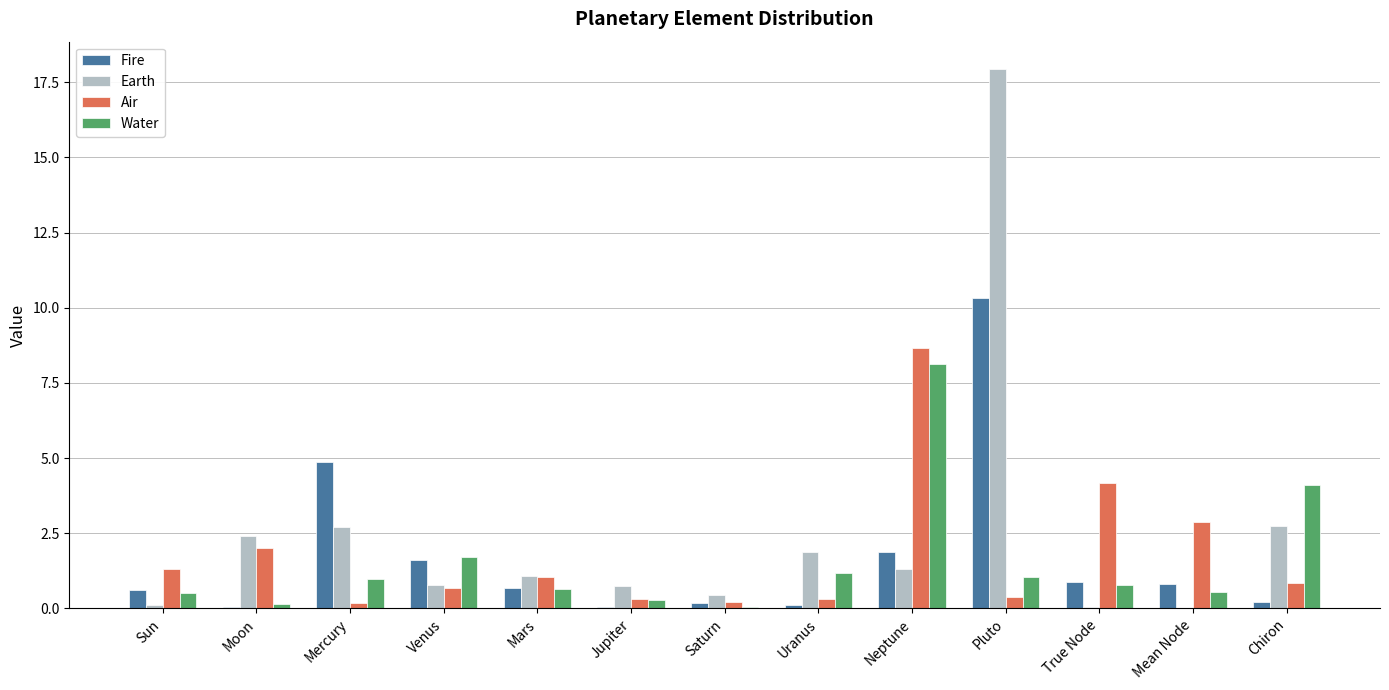

Is the value of Air at Mars greater than the value of Fire at Mercury?

No